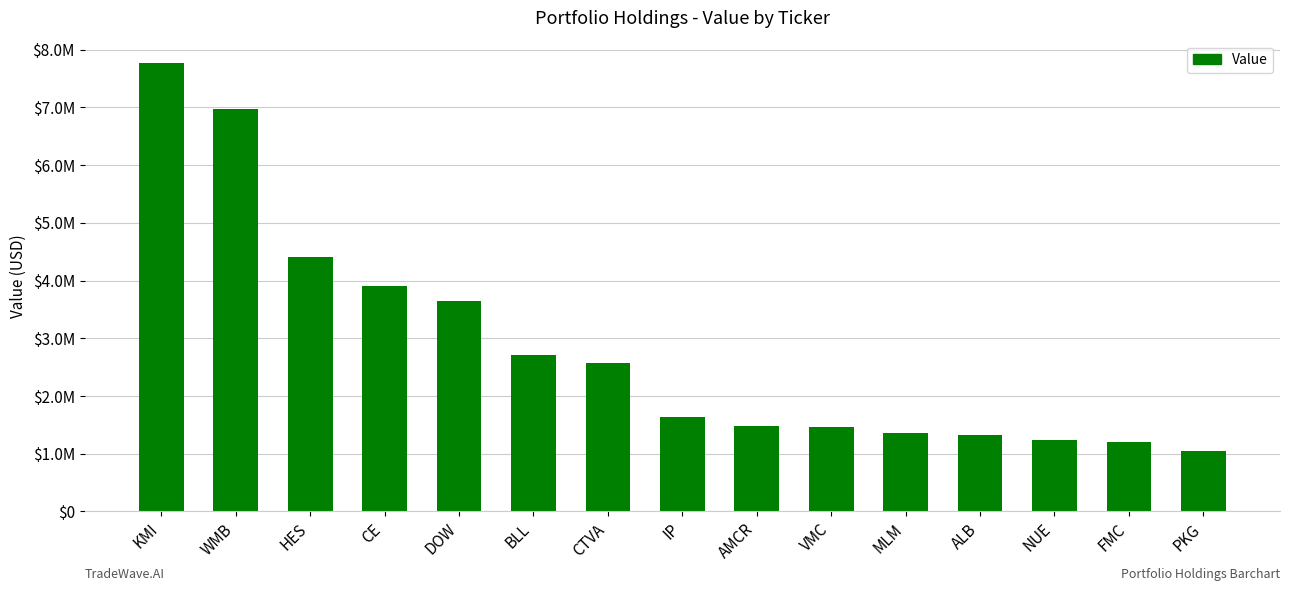

What is the label of the 14th bar from the right?

WMB